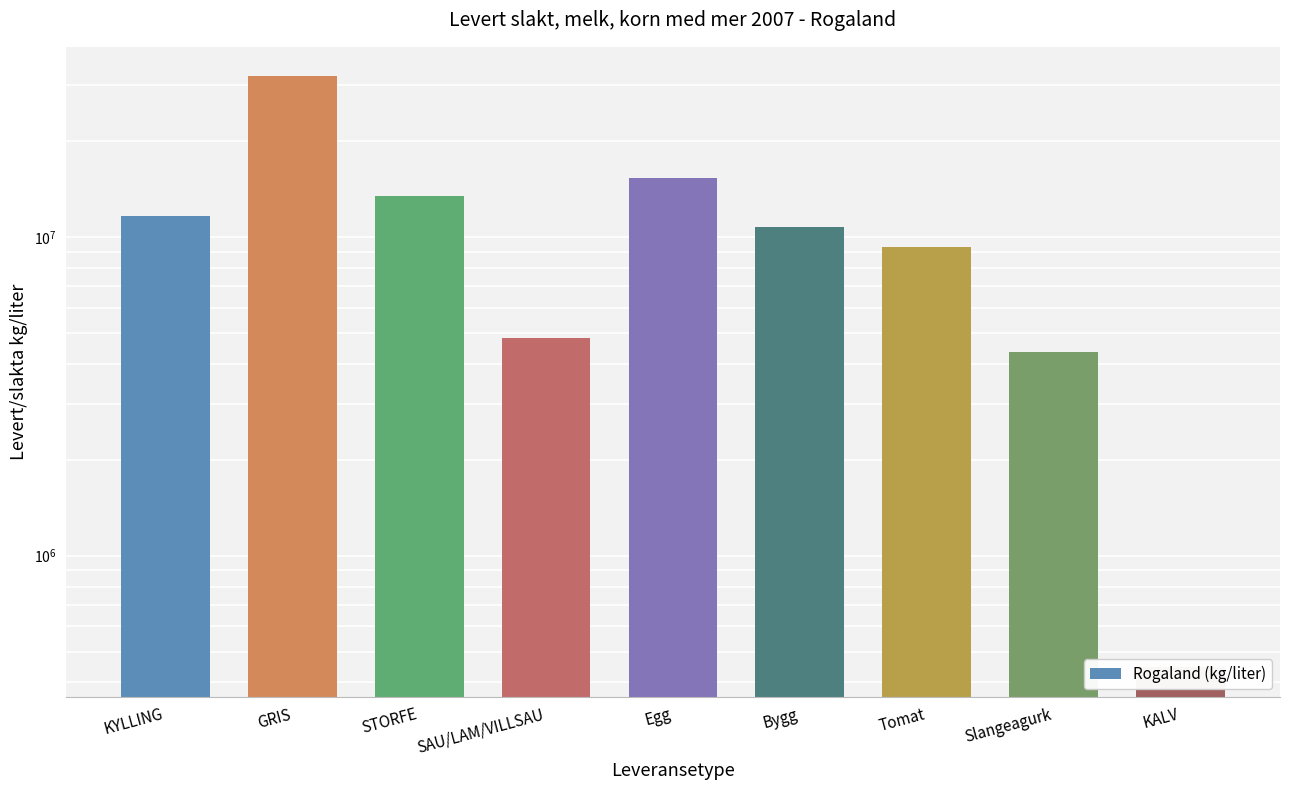

How many data points does each series have?

9